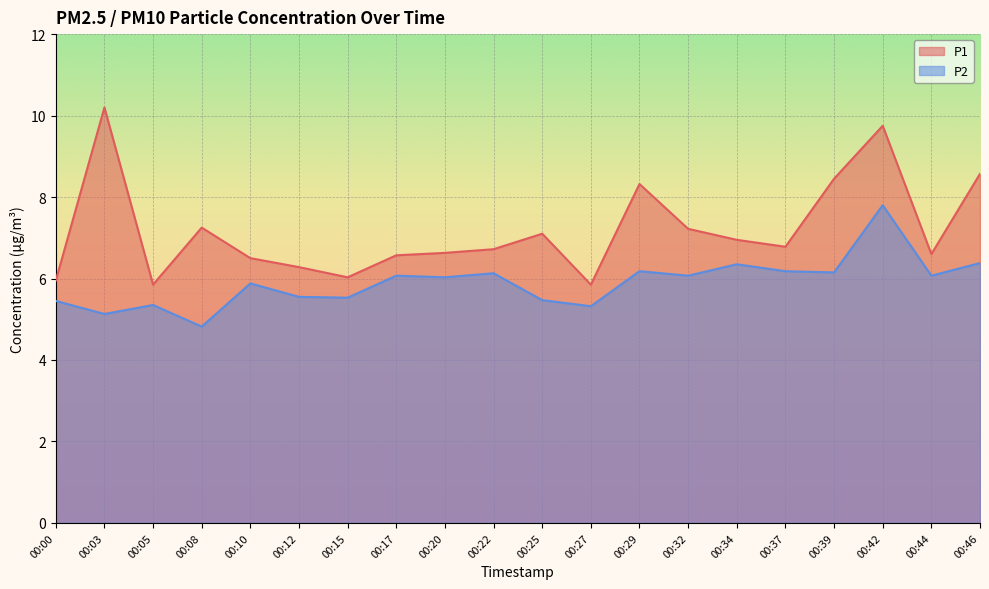

What is the value of the P2 point at the 2nd from the left?

5.1